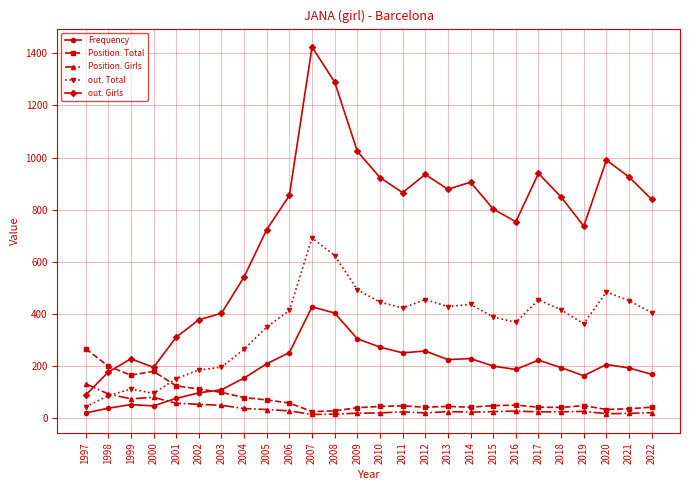

Which series has the largest range (max minus min)?

out. Girls